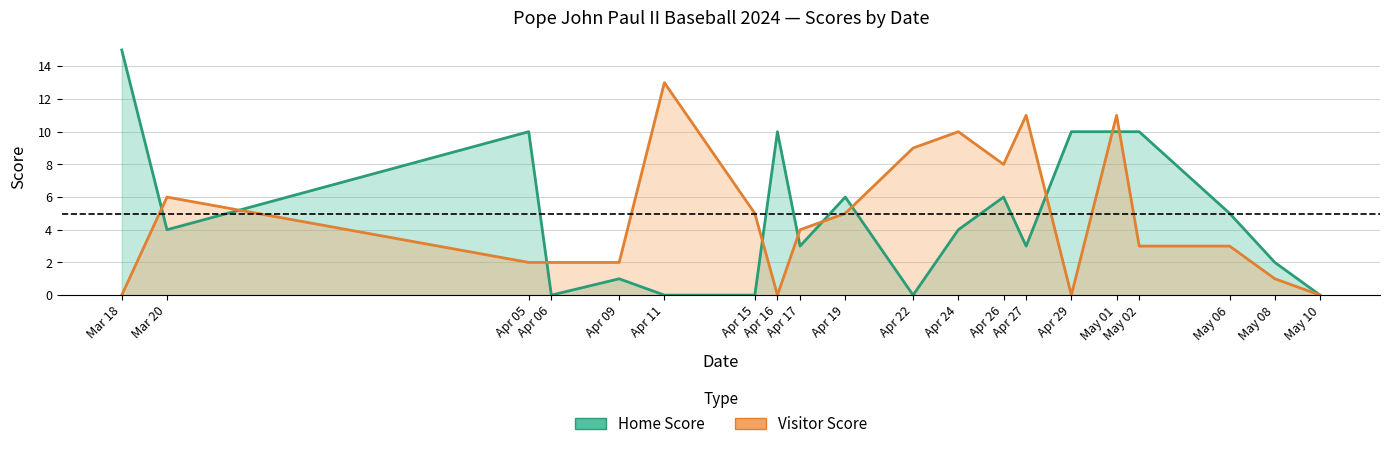

True or false: Visitor Score and Home Score intersect in this chart.

True